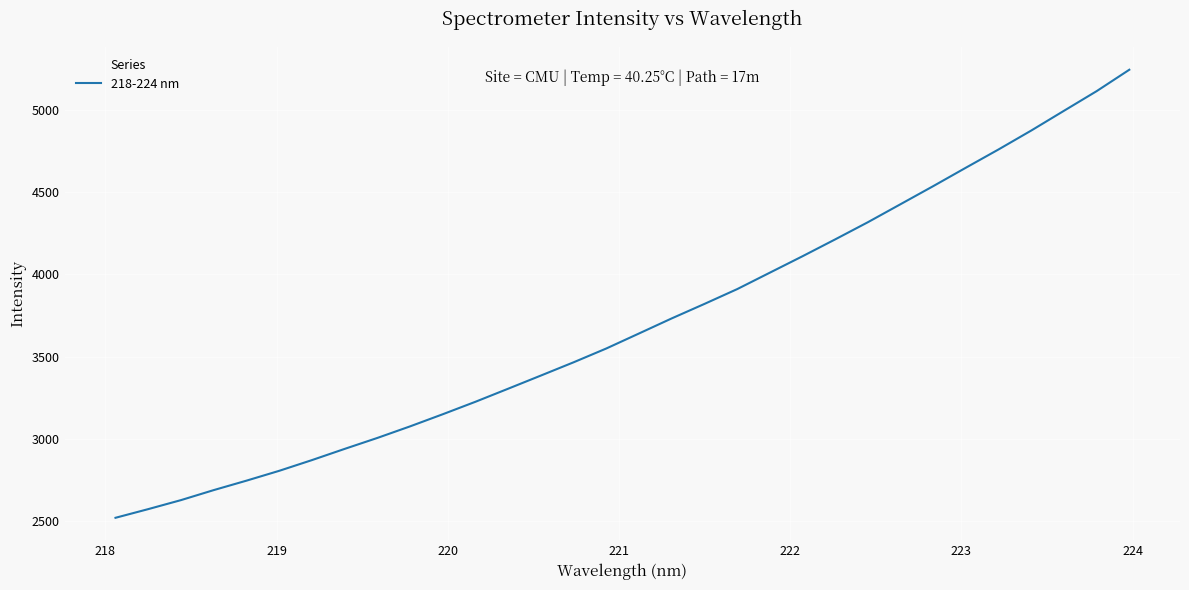

What is the difference between the maximum and minimum values?

2724.7